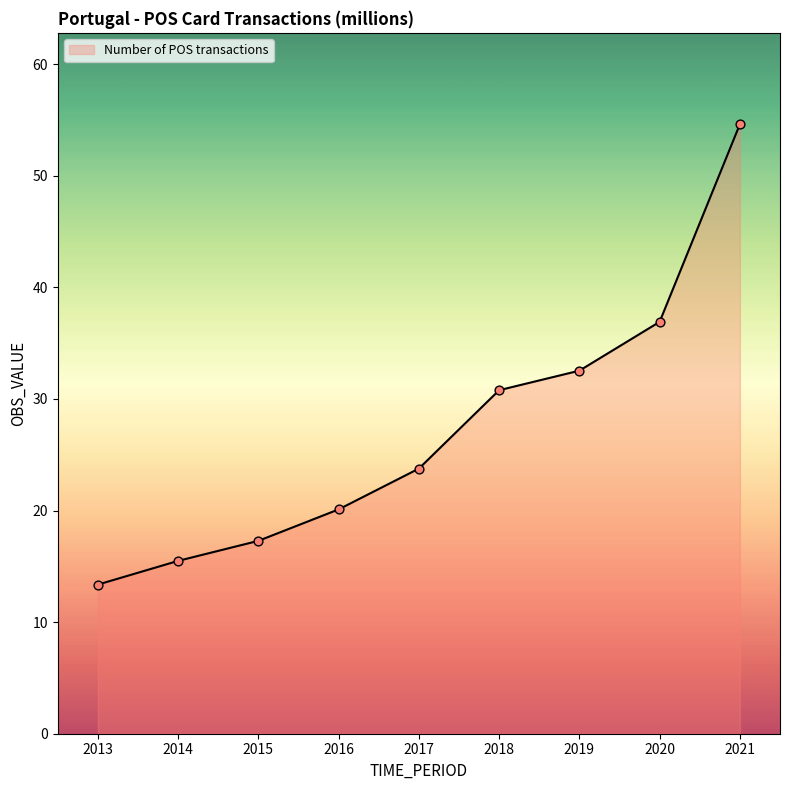

What is the change in value from 2018 to 2021?

+23.8